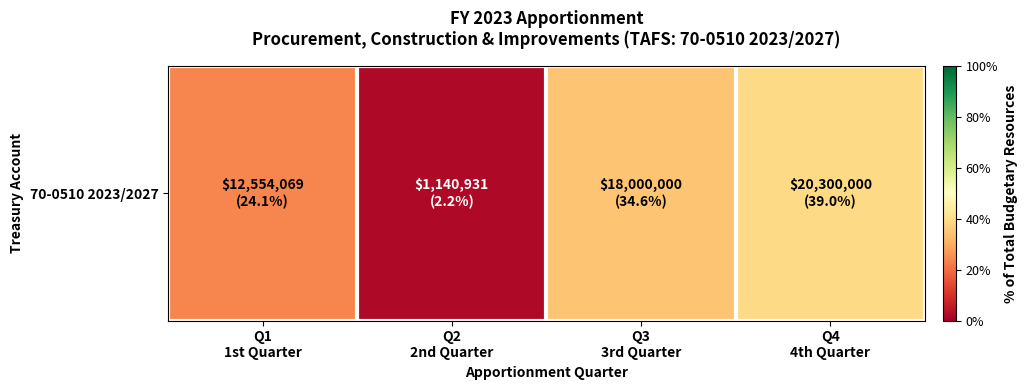

Count the number of data series in this chart.

1